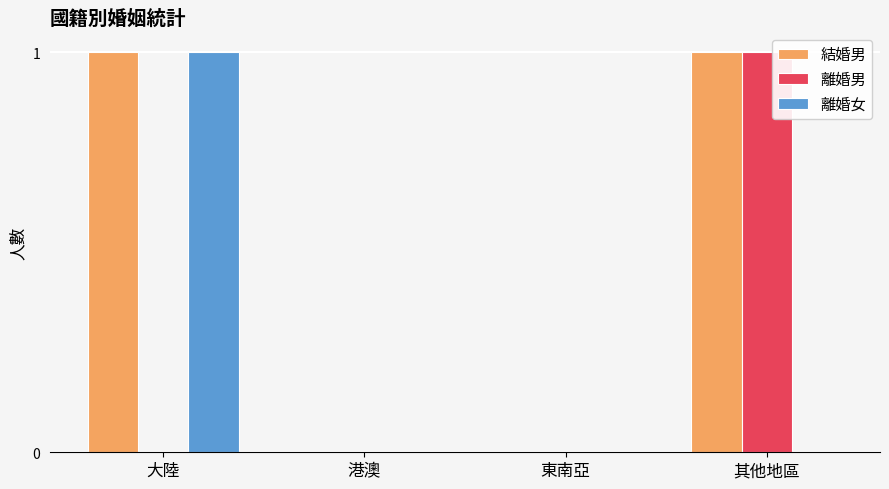

Which series has the largest total across all categories?

結婚男